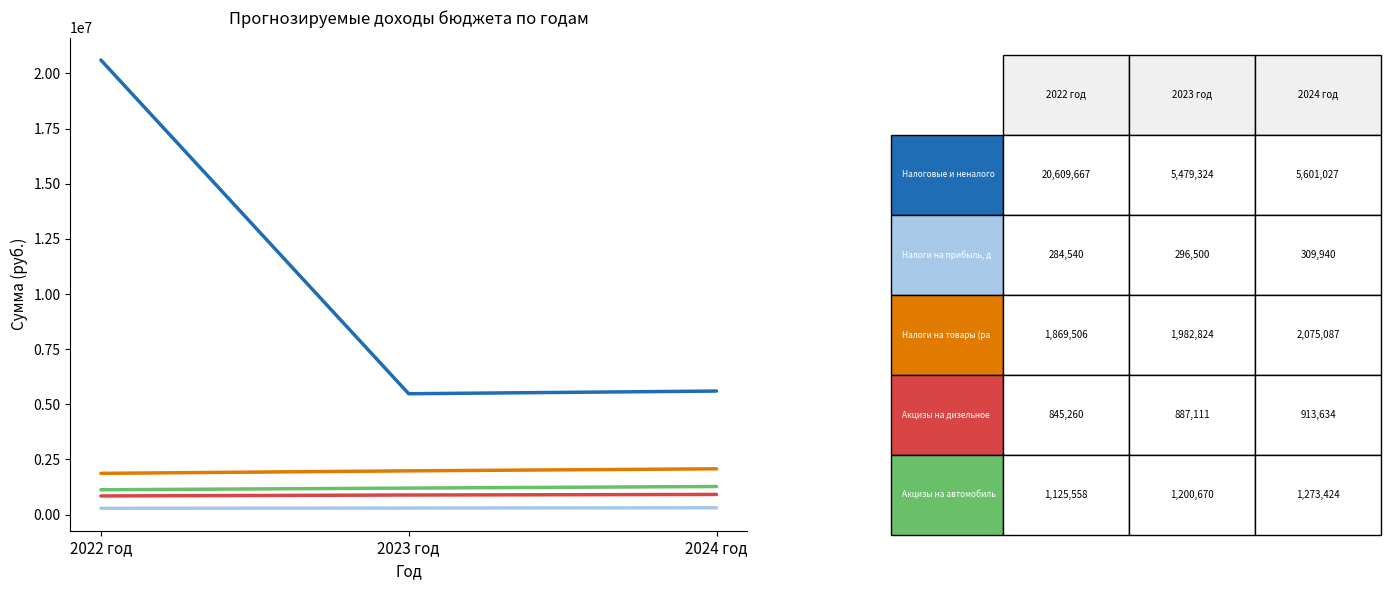

What is the maximum value shown in the chart?

20609667